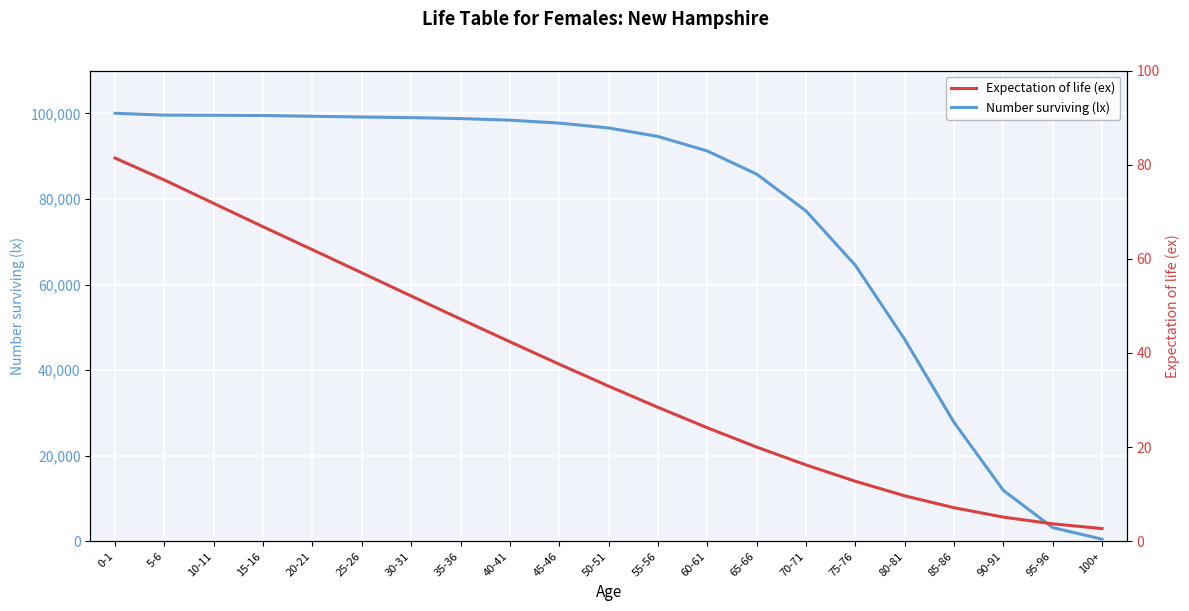

What position from the right is 55-56?

10